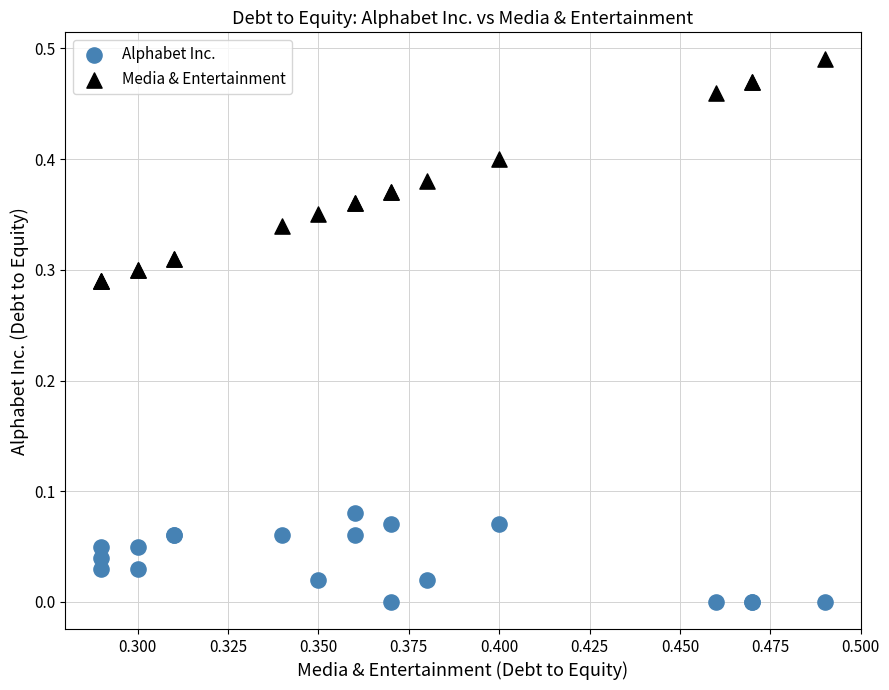

Which series reaches the minimum Y coordinate?

Alphabet Inc.